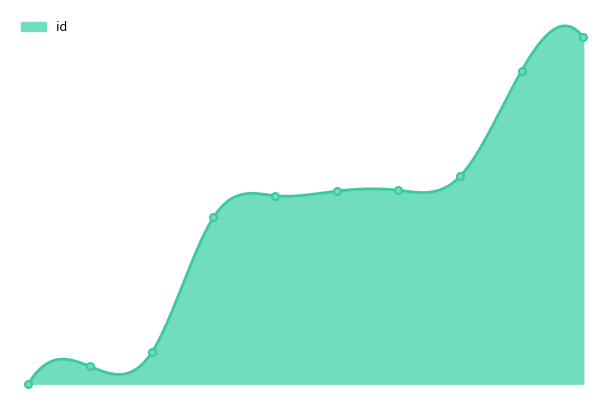

Which category has the highest value across all series?

7955